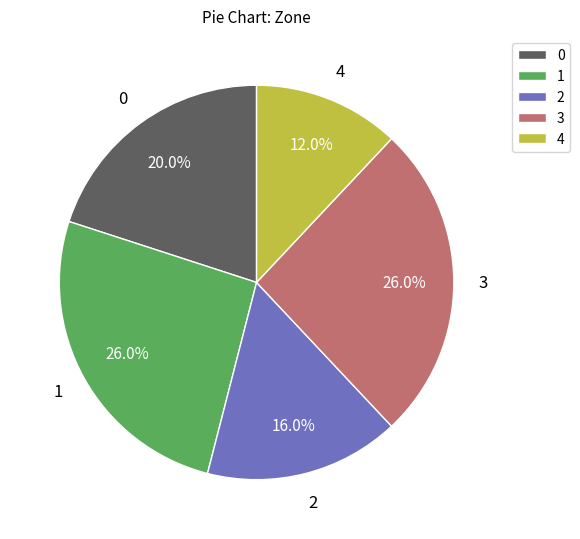

Does any single category account for the majority?

No